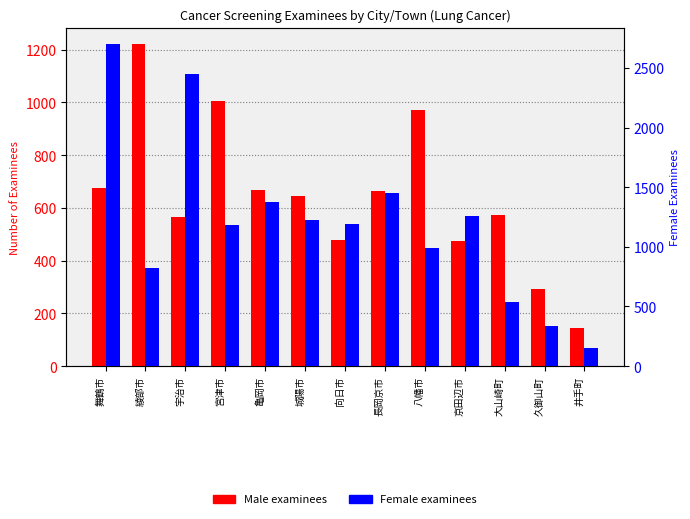

Rank the series by their maximum value, from highest to lowest.

Female examinees, Male examinees